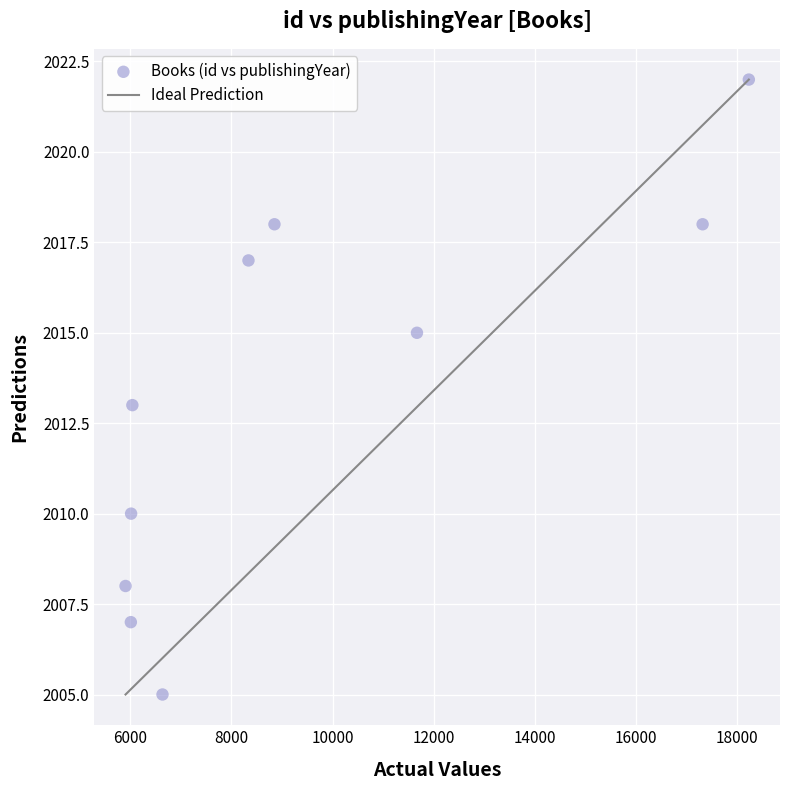

What is the range of X values (max minus min)?

12326